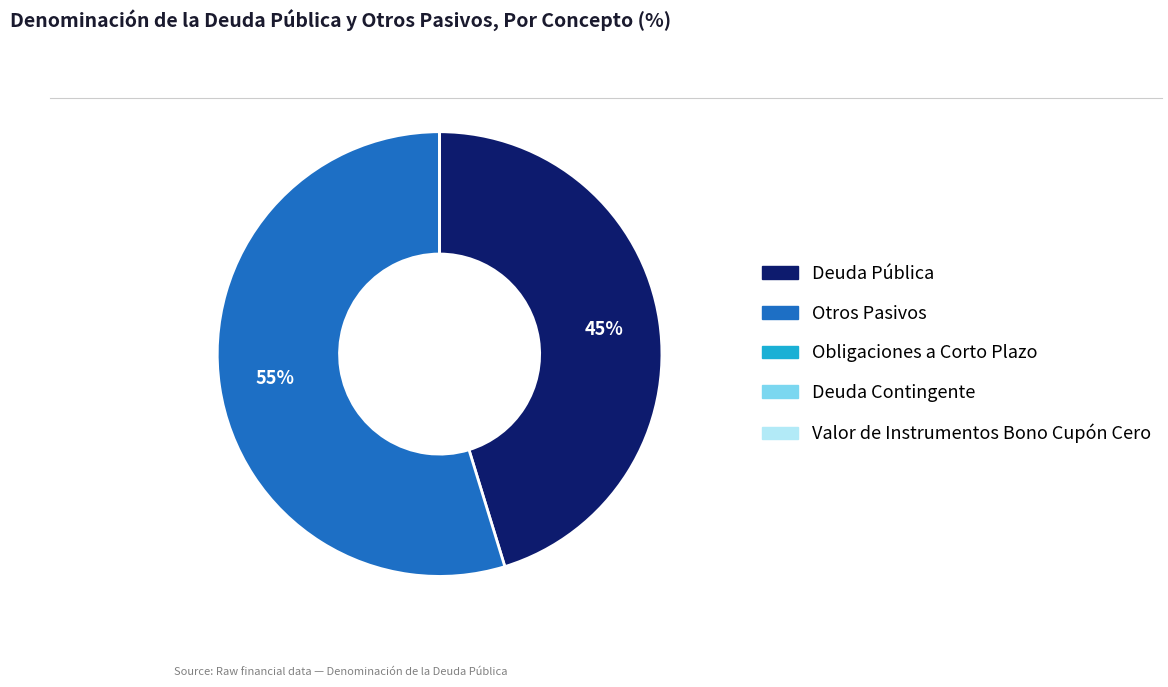

What is the largest slice in the pie chart?

Otros Pasivos